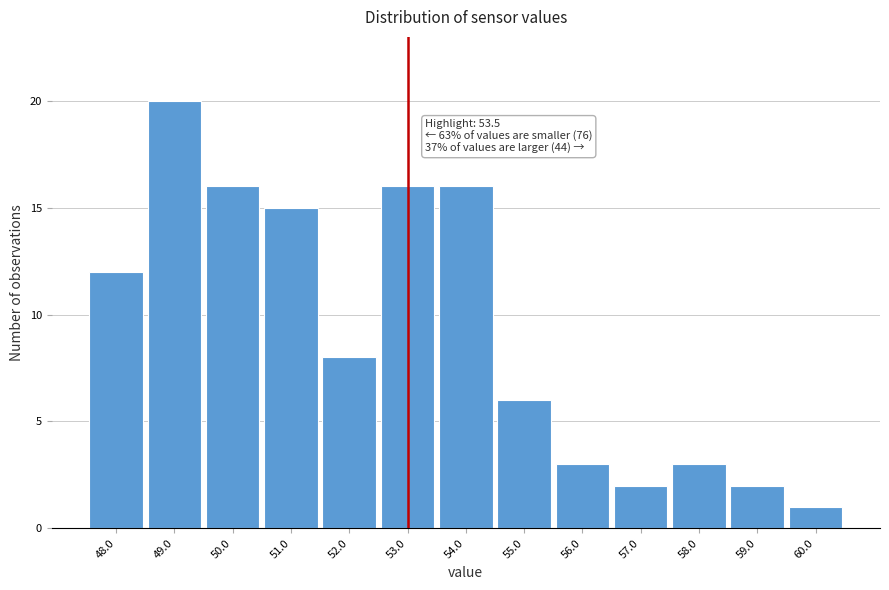

Reading right to left, what are all the values shown in this chart?

60.0=1	59.0=2	58.0=3	57.0=2	56.0=3	55.0=6	54.0=16	53.0=16	52.0=8	51.0=15	50.0=16	49.0=20	48.0=12